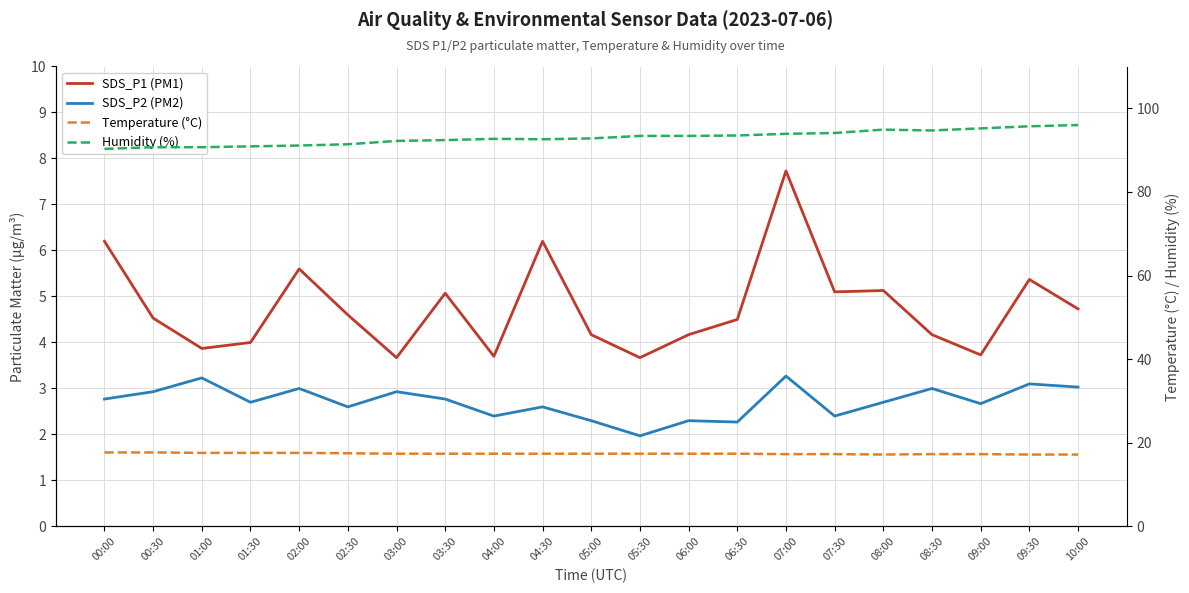

Where is the first local minimum for Humidity (%)?

04:30